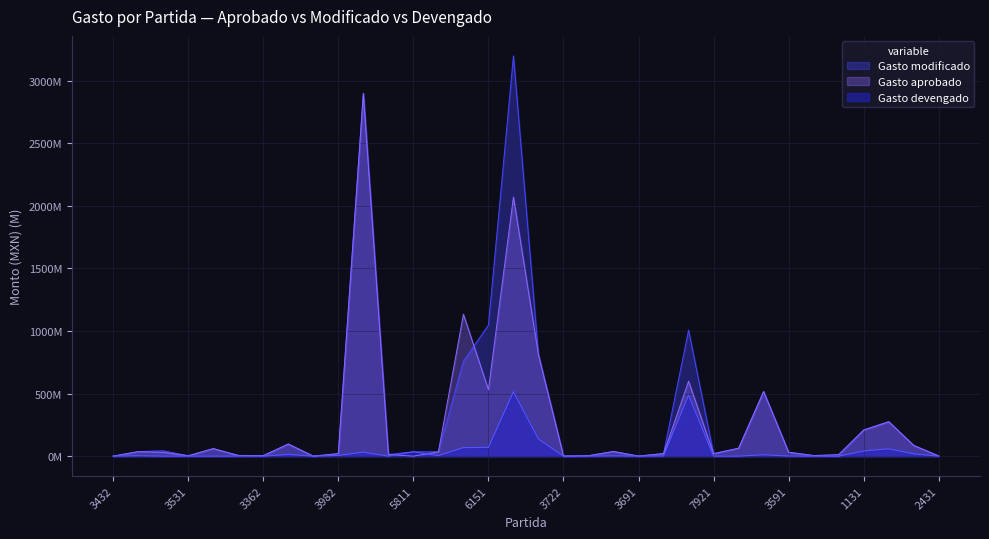

After their last crossing, which series has the higher values: Gasto devengado or Gasto aprobado?

Gasto aprobado